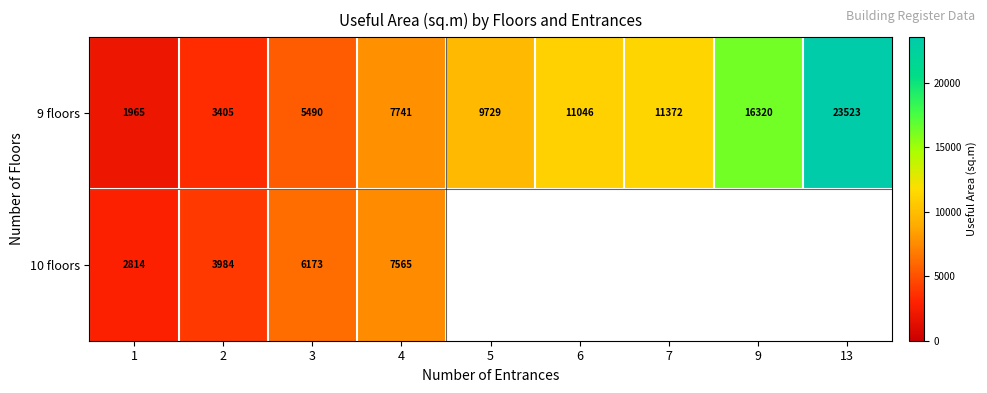

At which label does 9 floors reach its minimum?

1